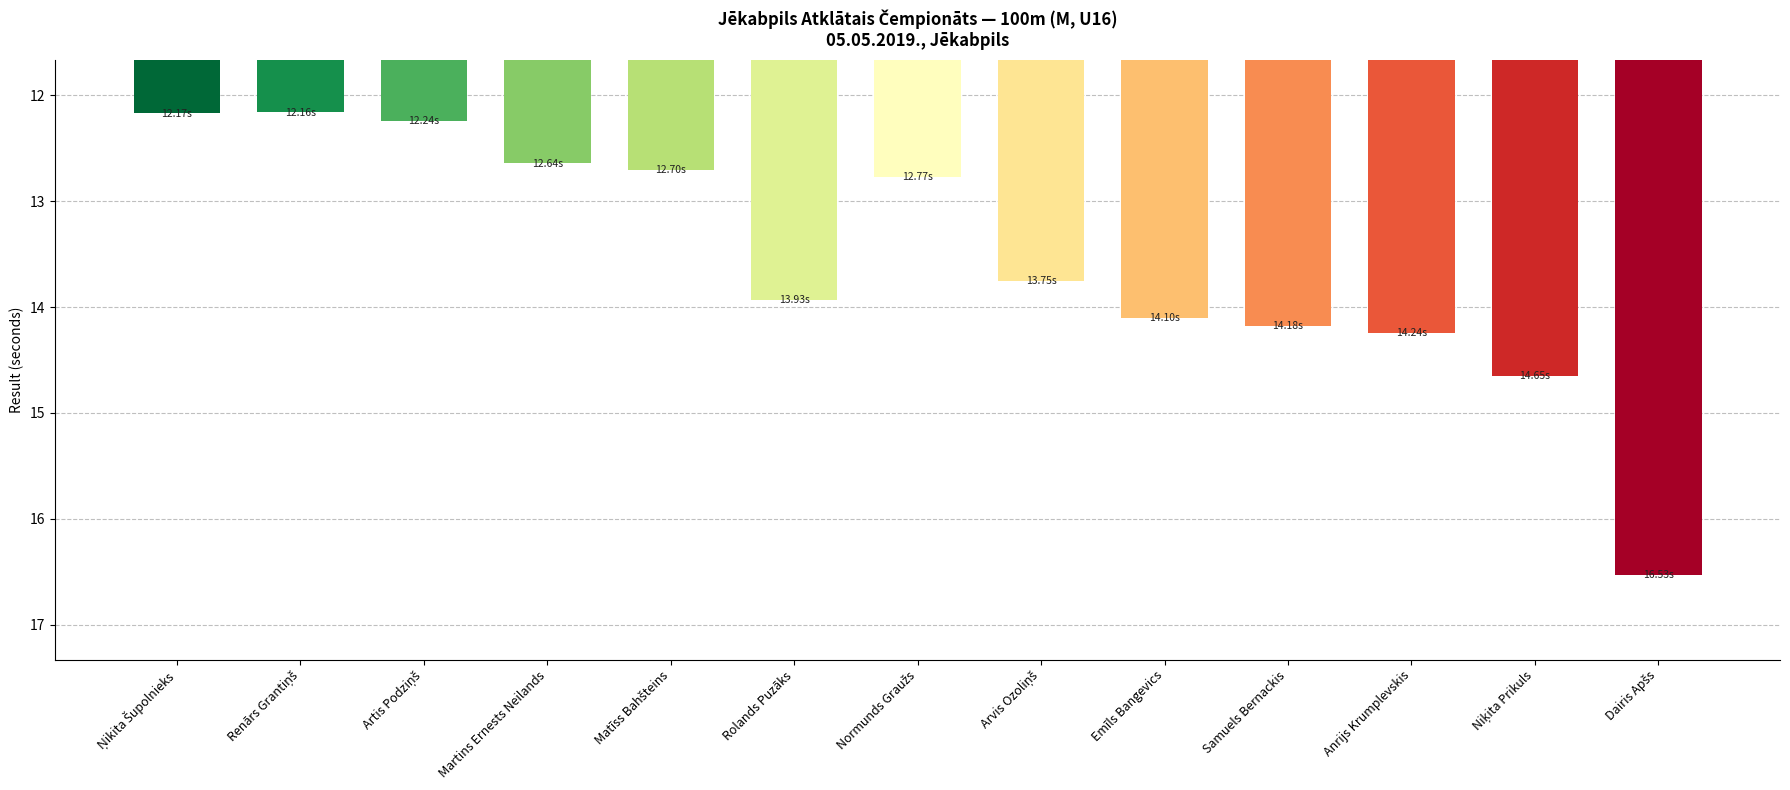

Are the bars horizontal?

No